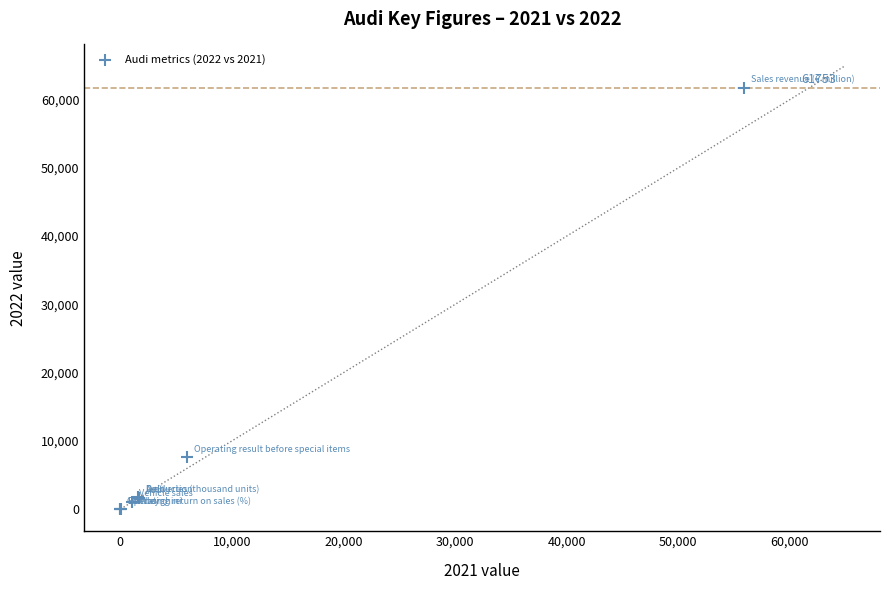

What Y value in the scatter plot is closest to 30881?

7622.0